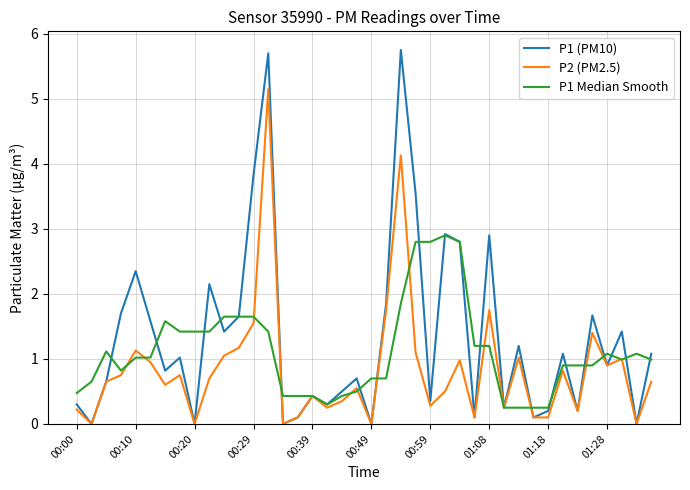

At how many categories does at least one series exceed 2?

10